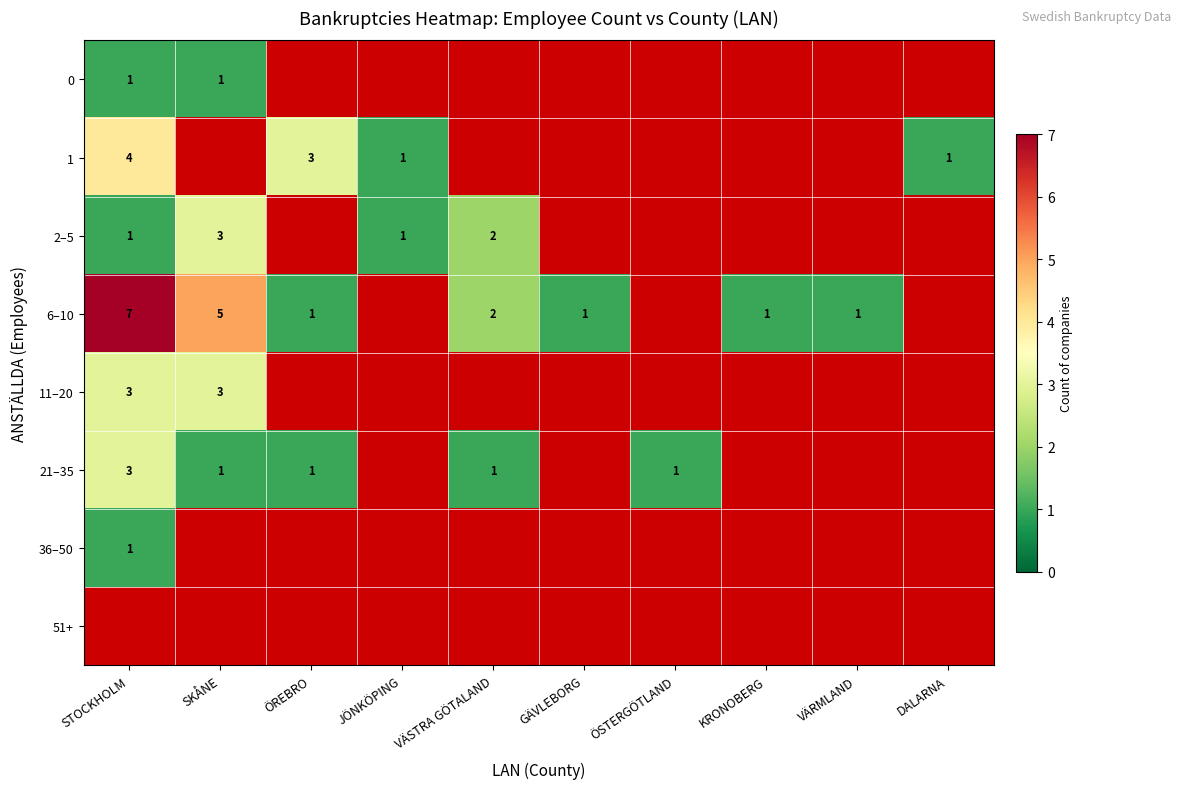

The 21–35 series shows 2 at ÖREBRO. True or false?

False